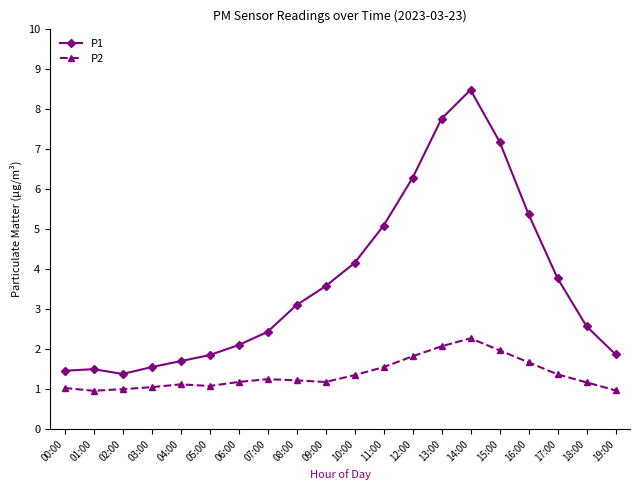

What is the value of the P1 point at the 12th from the left?

5.1